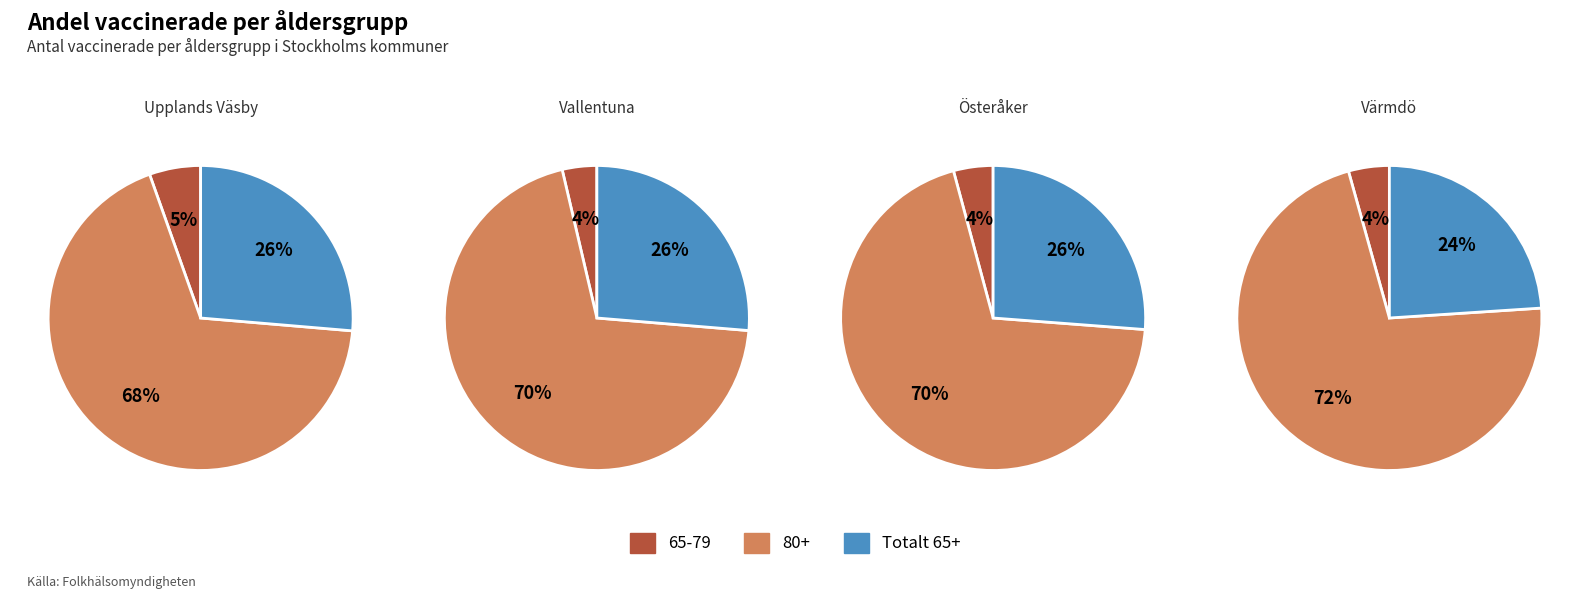

Is Totalt 65+ the majority of the pie?

No